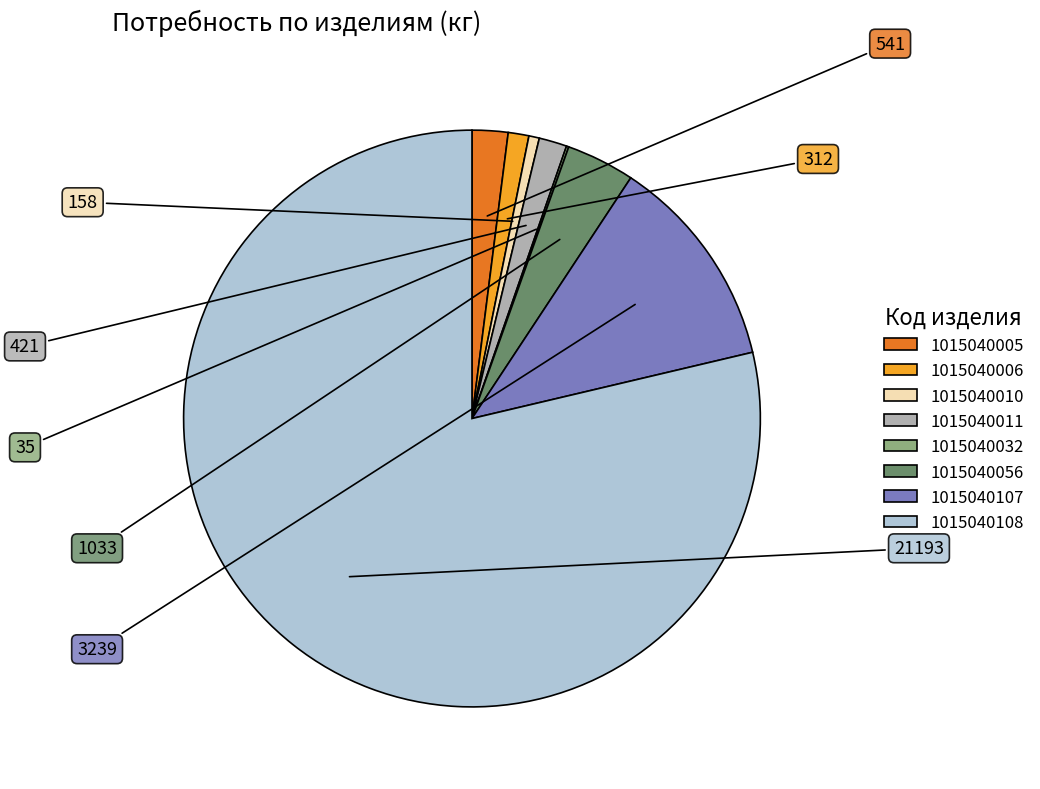

What is the ratio of the value at 1015040056 to the value at 1015040107?

0.3